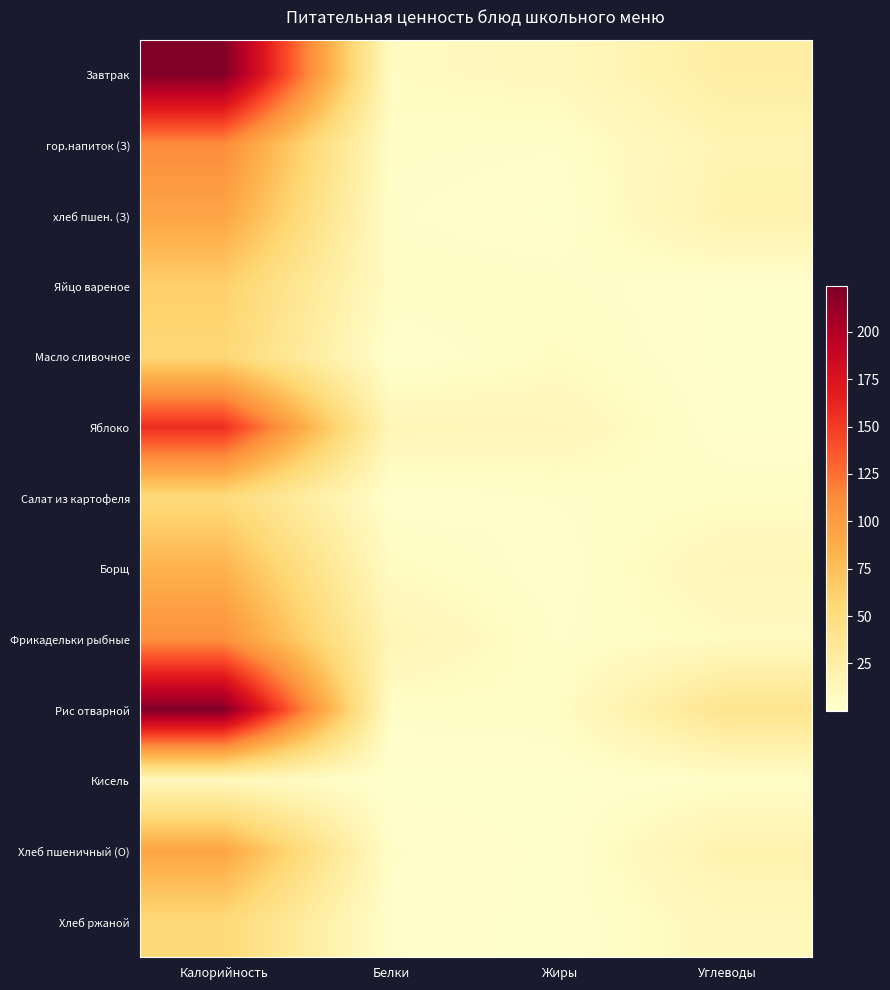

Reading right to left, what are all the values shown in this chart?

Завтрак: Углеводы=26.0	Жиры=10.0	Белки=7.0	Калорийность=224.1
гор.напиток (З): Углеводы=16.8	Жиры=3.0	Белки=4.0	Калорийность=111.8
хлеб пшен. (З): Углеводы=19.3	Жиры=0.4	Белки=3.0	Калорийность=94.0
Яйцо вареное: Углеводы=0.3	Жиры=4.0	Белки=5.0	Калорийность=62.8
Масло сливочное: Углеводы=0.2	Жиры=6.0	Белки=0.1	Калорийность=56.6
Яблоко: Углеводы=0.7	Жиры=12.0	Белки=13.0	Калорийность=157.0
Салат из картофеля: Углеводы=5.0	Жиры=3.0	Белки=0.8	Калорийность=52.6
Борщ: Углеводы=12.0	Жиры=1.2	Белки=6.5	Калорийность=83.3
Фрикадельки рыбные: Углеводы=7.0	Жиры=2.6	Белки=14.5	Калорийность=109.1
Рис отварной: Углеводы=40.0	Жиры=5.0	Белки=3.8	Калорийность=222.9
Кисель: Углеводы=3.0	Жиры=0.1	Белки=0.1	Калорийность=10.0
Хлеб пшеничный (О): Углеводы=19.3	Жиры=0.4	Белки=3.0	Калорийность=94.0
Хлеб ржаной: Углеводы=11.0	Жиры=0.4	Белки=2.0	Калорийность=54.3